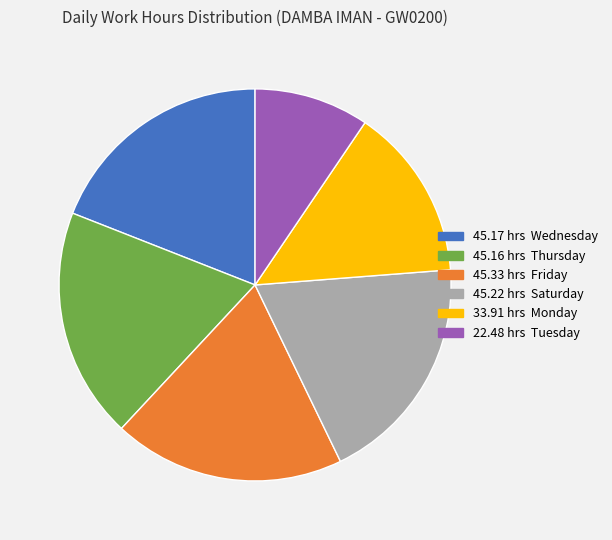

What is the smallest slice in the pie chart?

22.48 hrs Tuesday